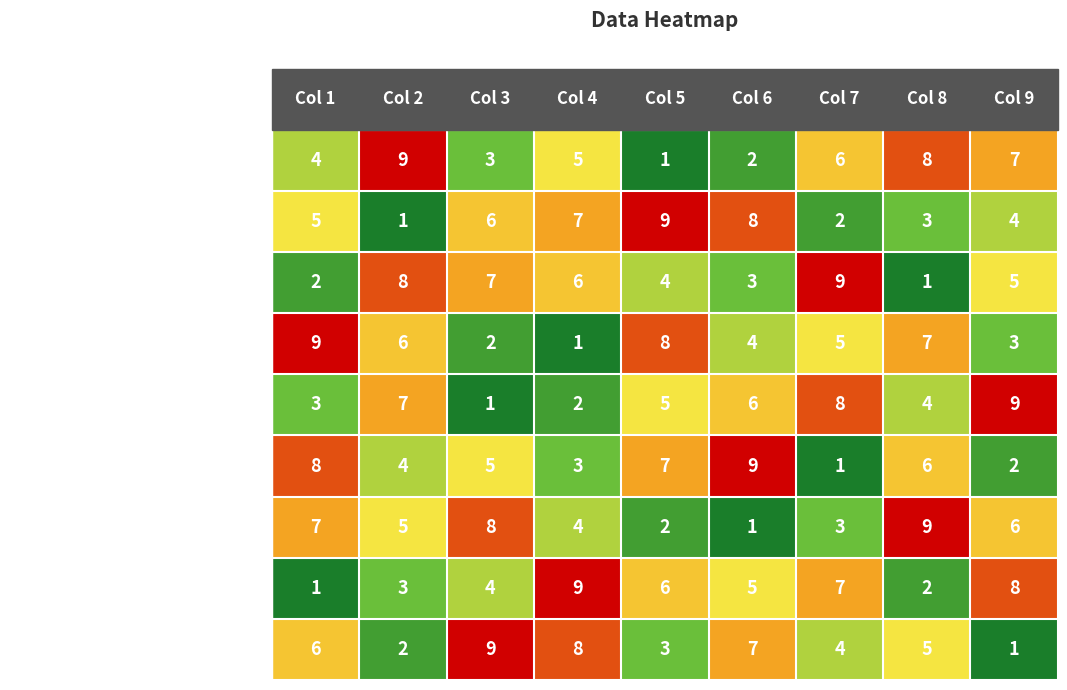

What is the maximum value for R5?

9